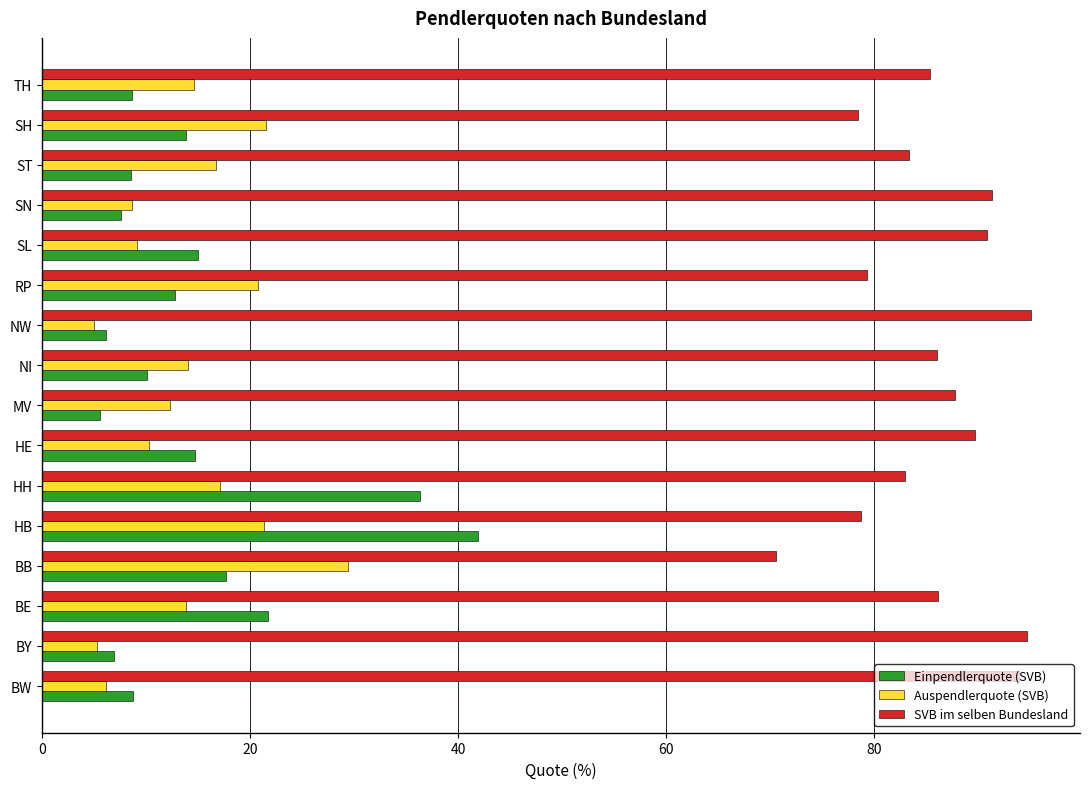

True or false: Einpendlerquote (SVB) has a value of 10.0 at NI.

True